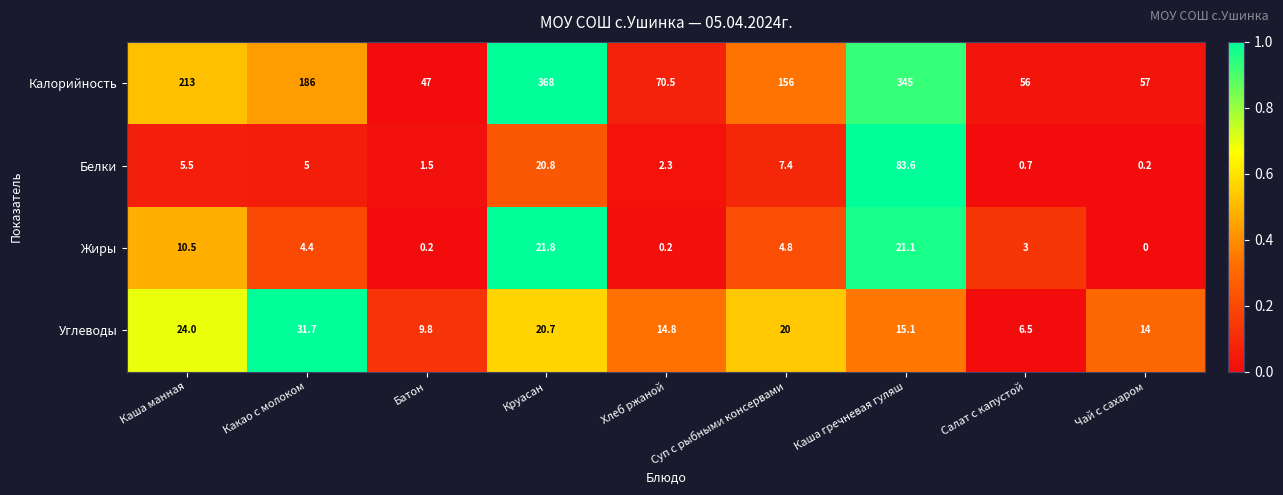

Between Круасан and Суп с рыбными консервами, which series saw the biggest shift?

Калорийность